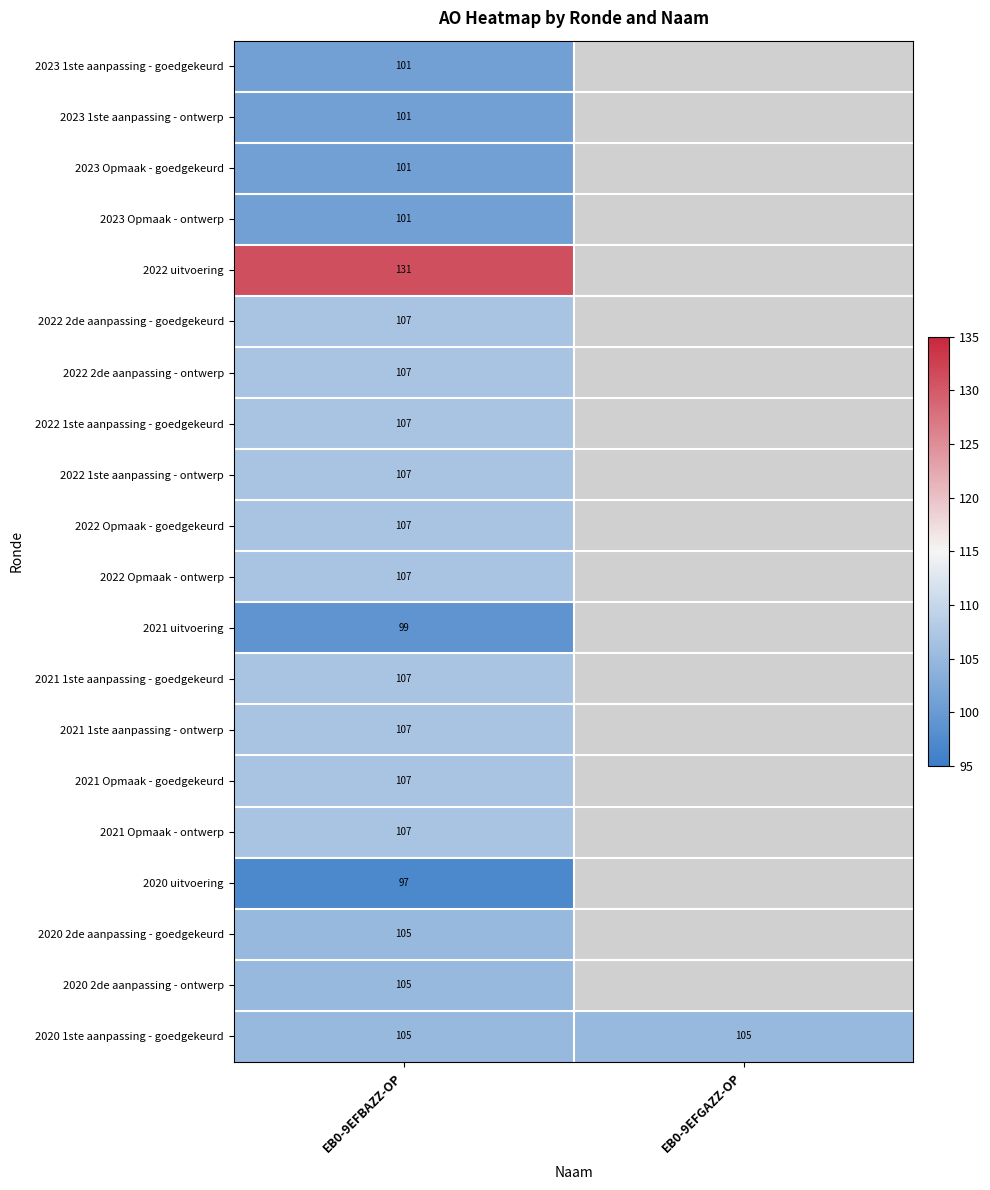

What is the difference between the highest and lowest values at EB0-9EFBAZZ-OP?

34